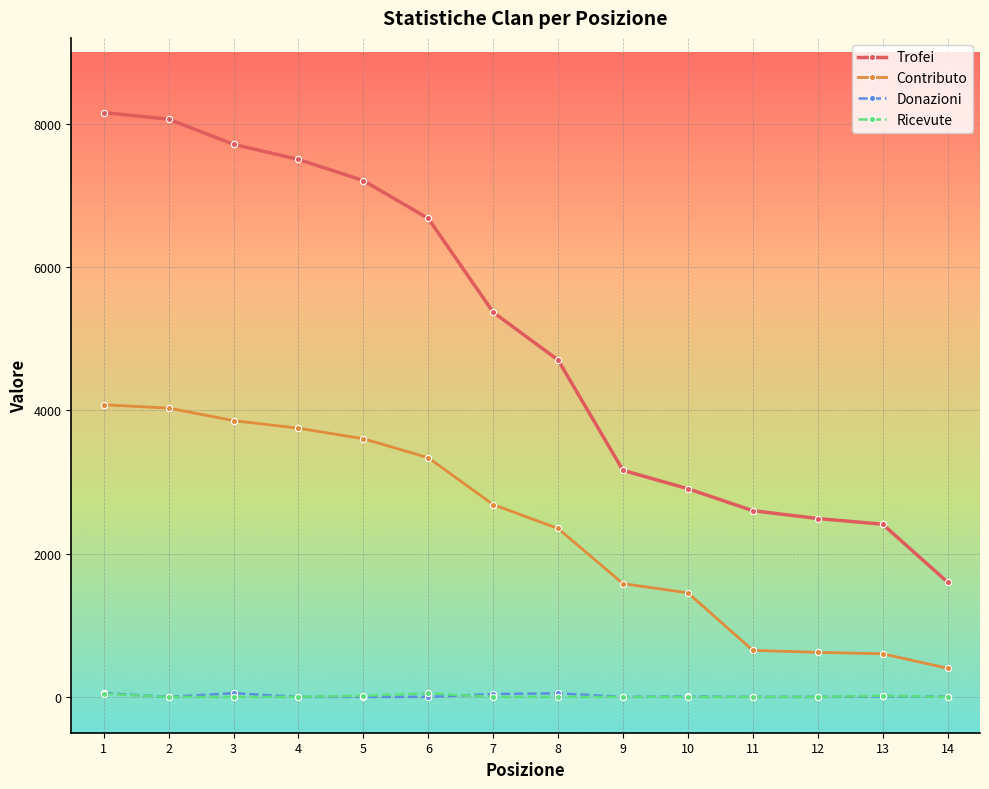

What is the difference between the second highest and second lowest values in the Contributo series?

3430